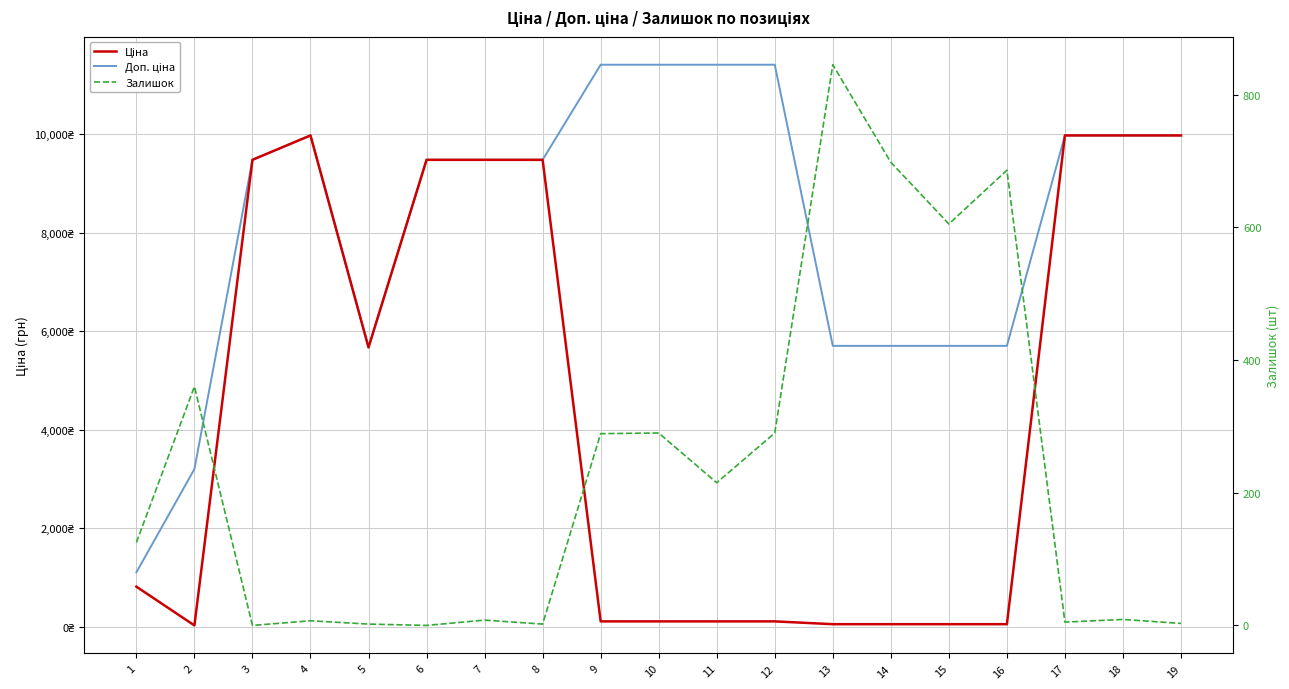

Is it true that Залишок equals 190.3 at 2?

False